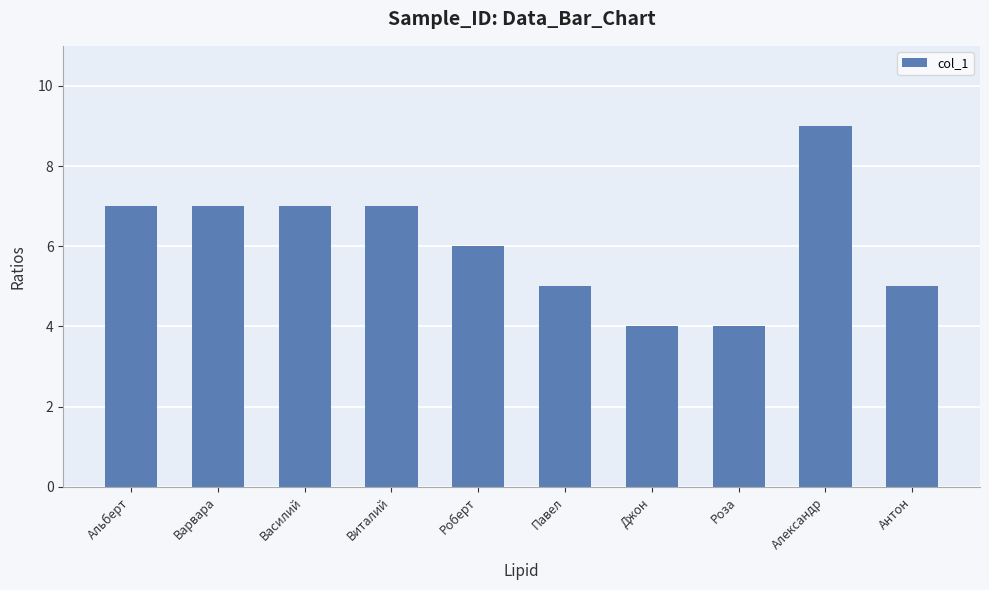

What is the difference between the second highest and minimum values?

3